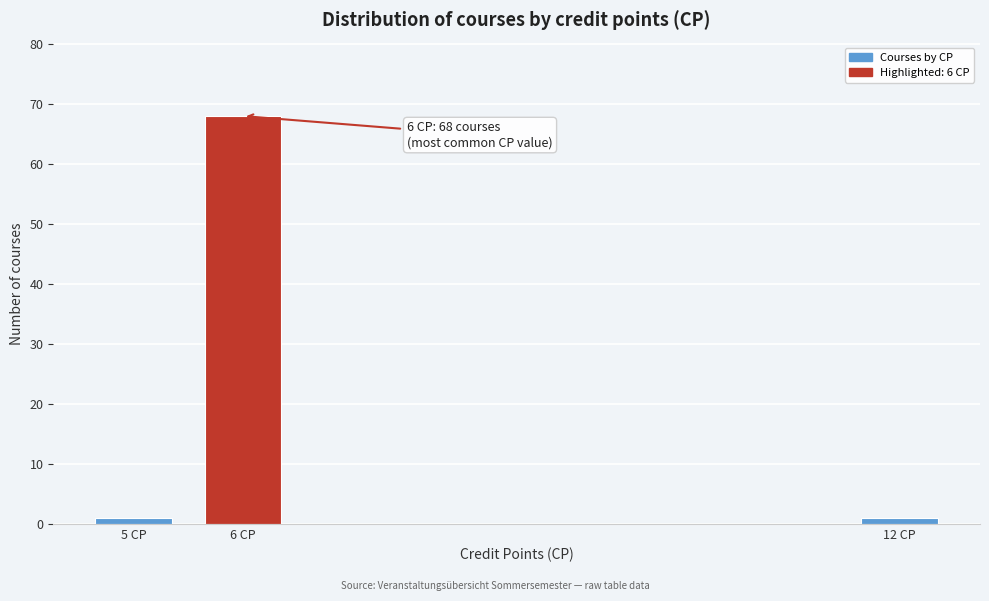

Reading left to right, what are all the values shown in this chart?

1	68	1